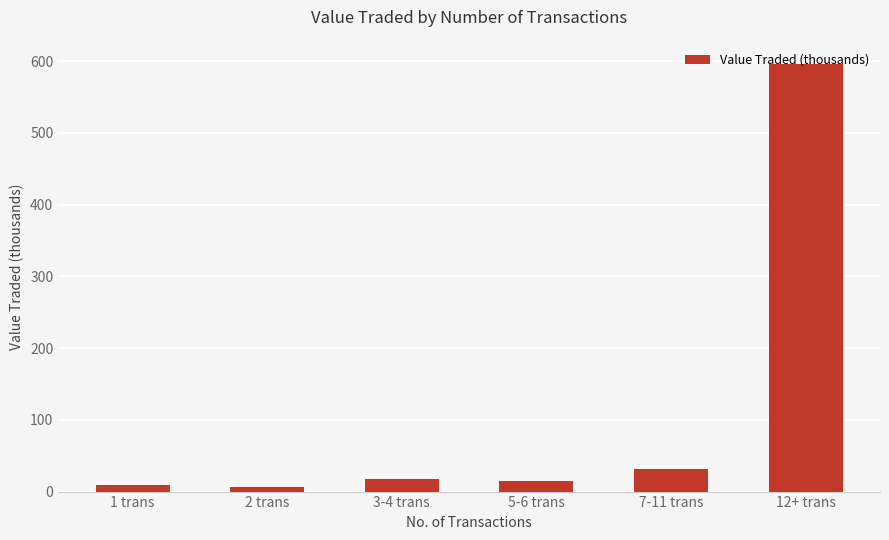

Count the number of data series in this chart.

1